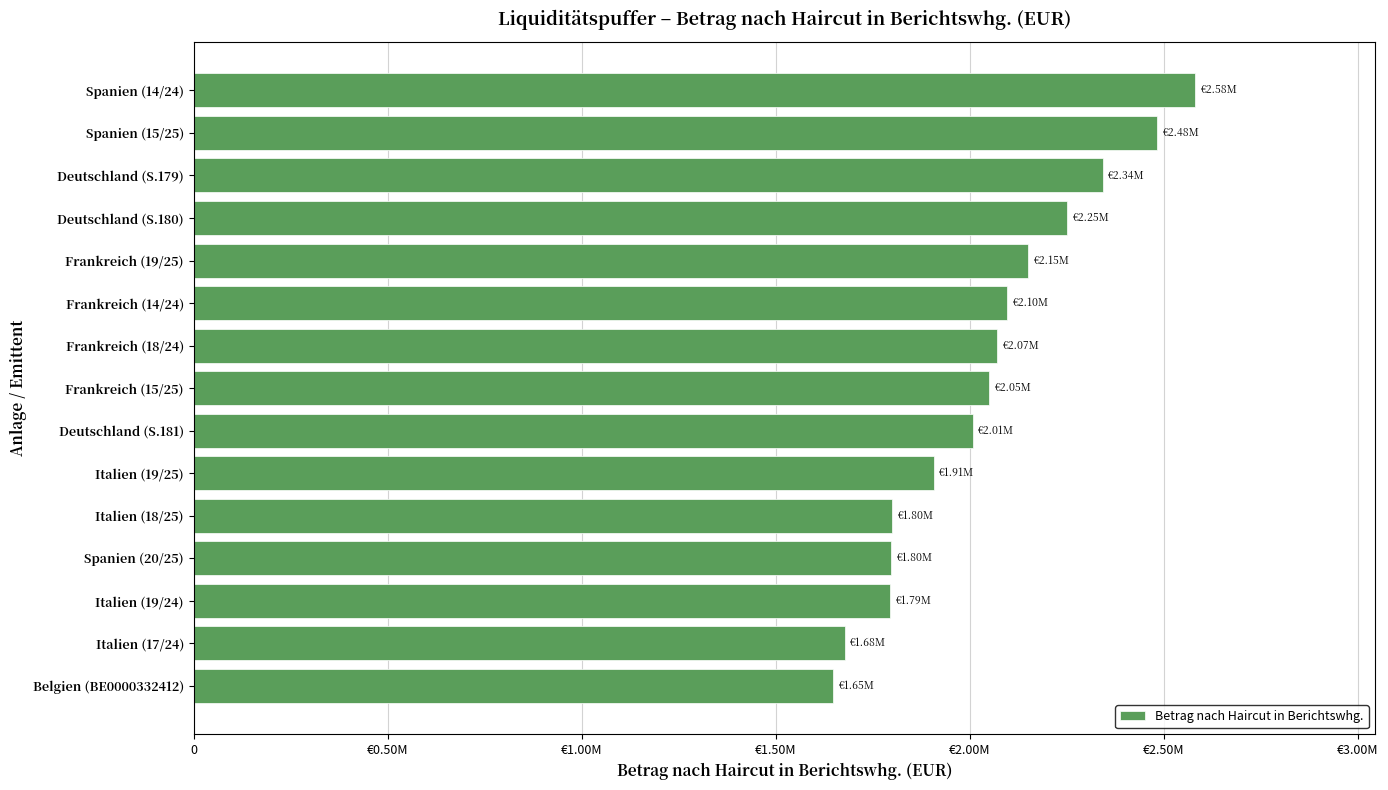

Where is the data nearest to the value 2113231?

Frankreich (14/24)